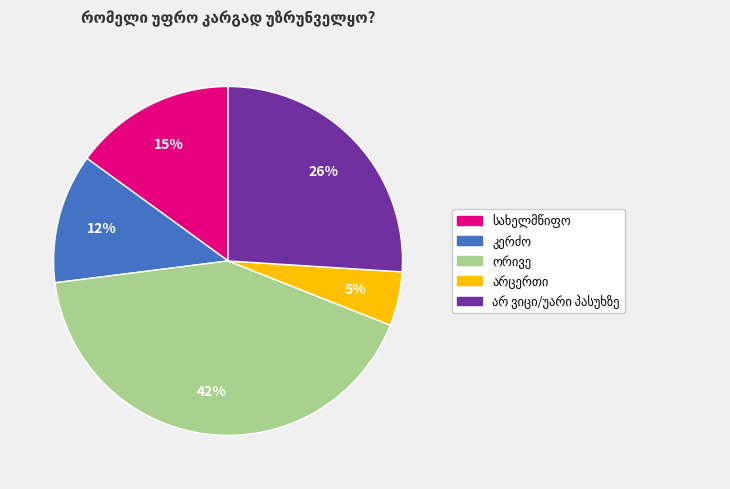

Is there a majority slice in this chart?

No